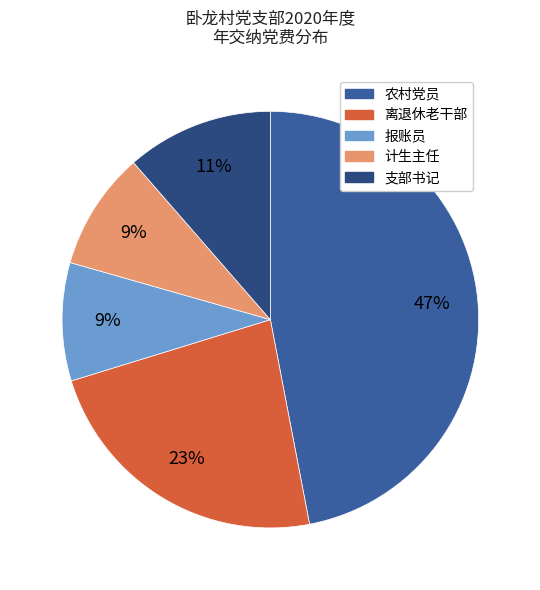

To the nearest percent, what percentage of the pie is 支部书记?

11%